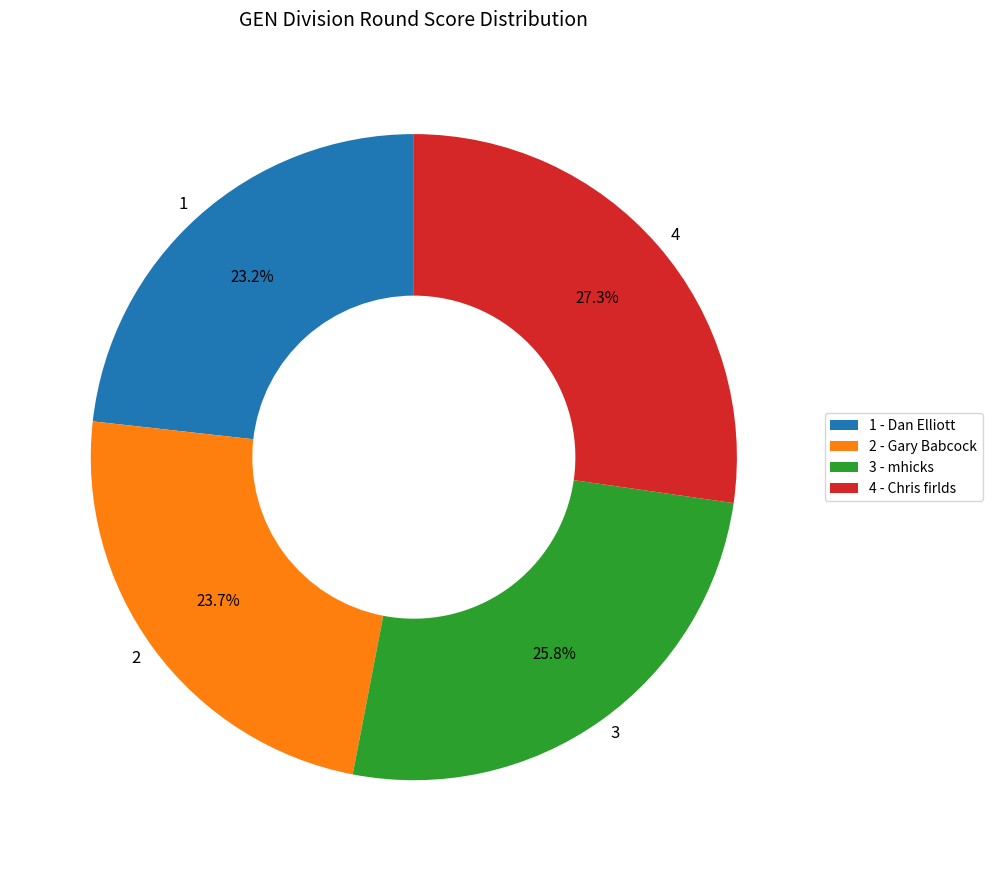

Between 4 and 3, which is larger?

4